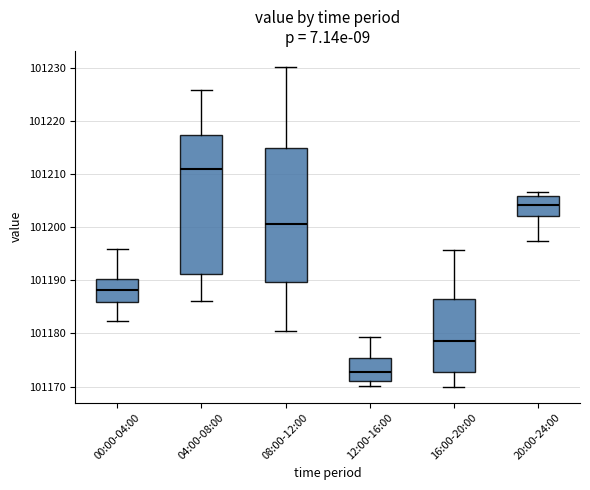

Which box has the highest median line?

04:00-08:00